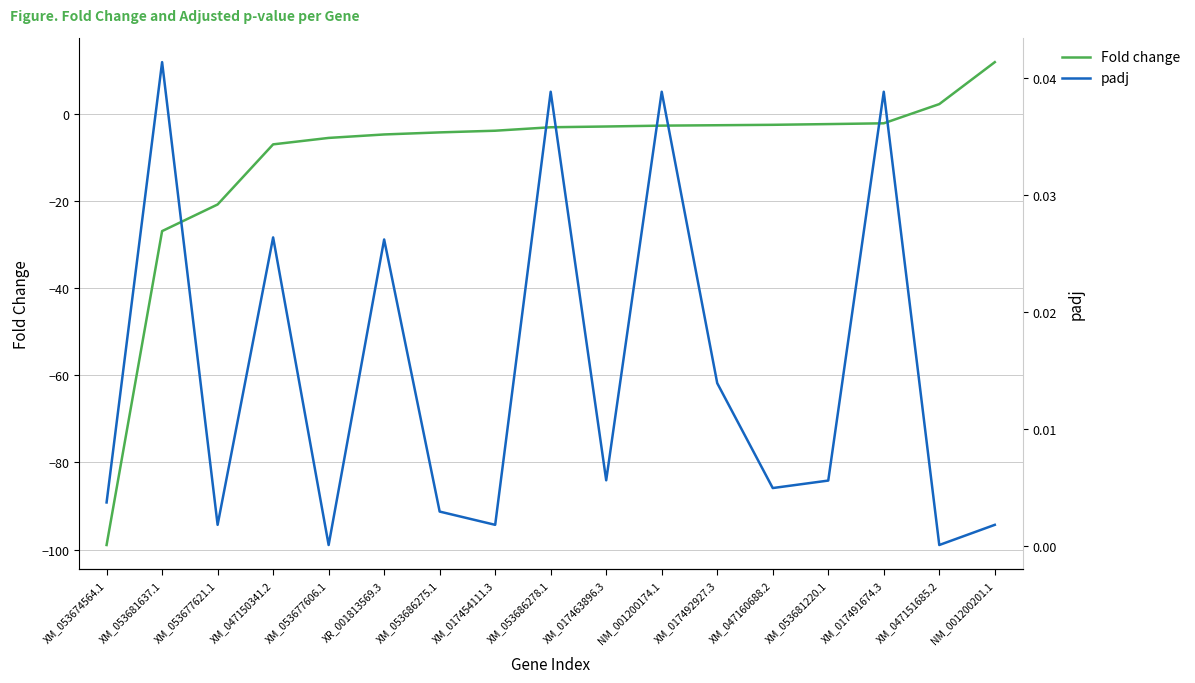

Which category has the highest value across all series?

NM_001200201.1